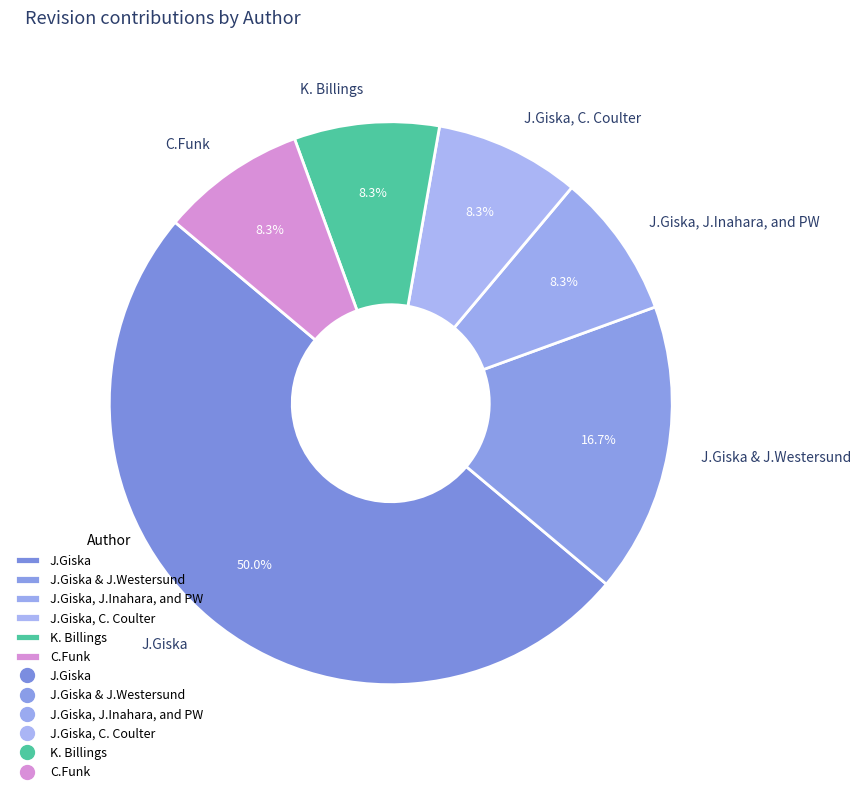

Does C.Funk account for over 50% of the chart?

No